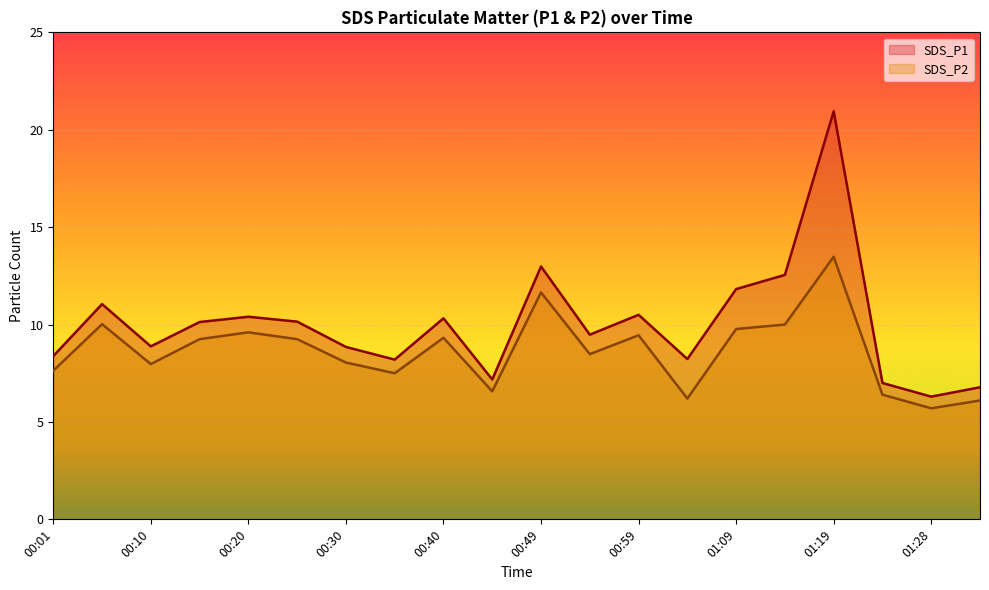

The value of SDS_P1 at 00:49 is 3.5. True or false?

False